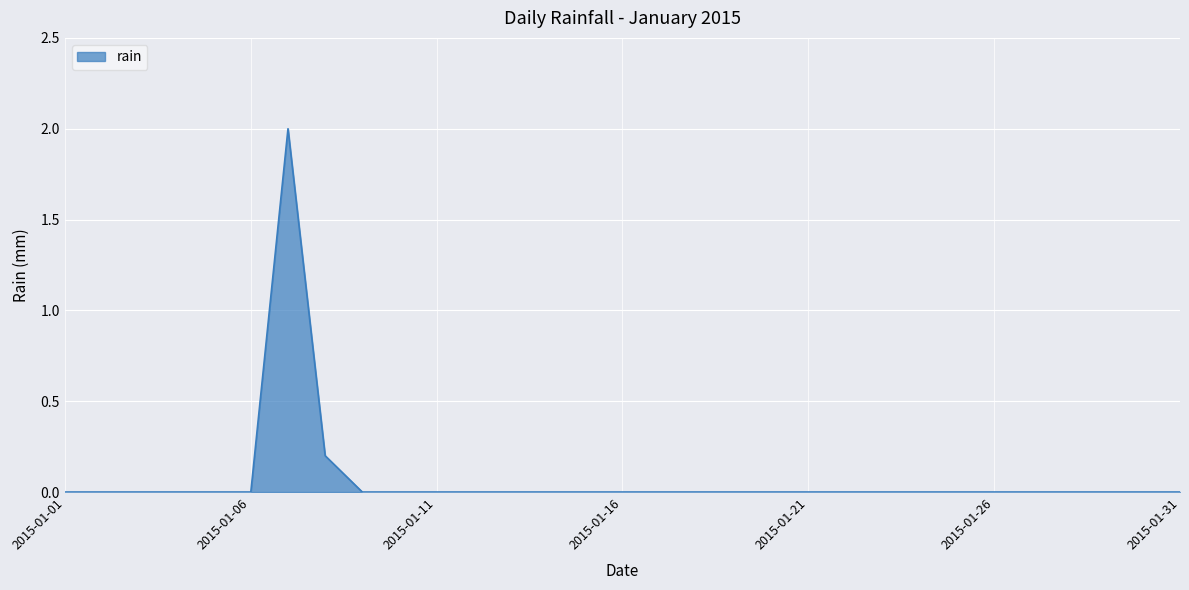

What is the difference between the maximum and minimum values?

2.0